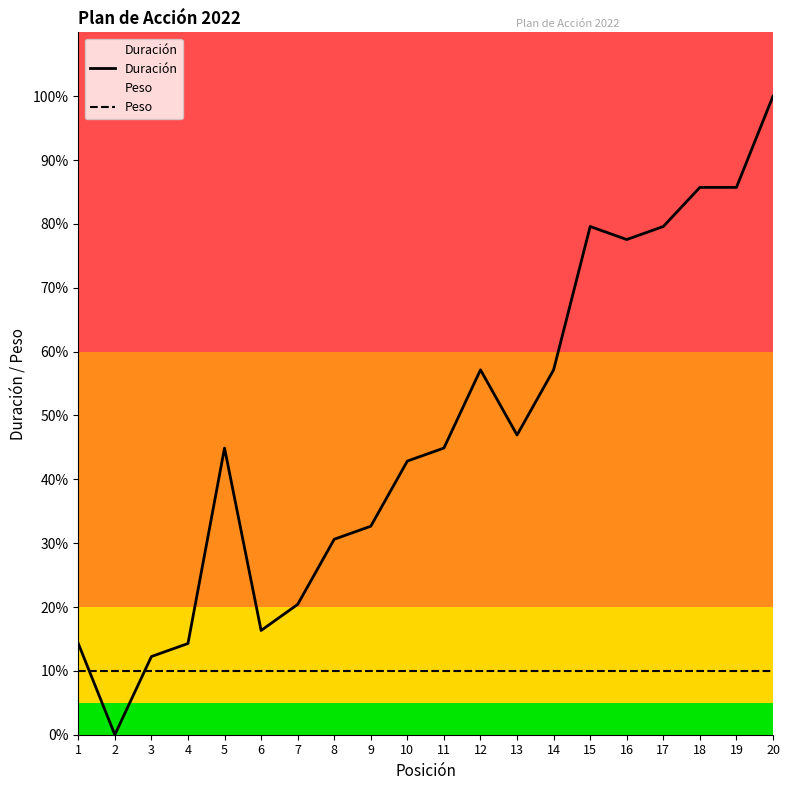

Which category has the lowest value in the Duración series?

2